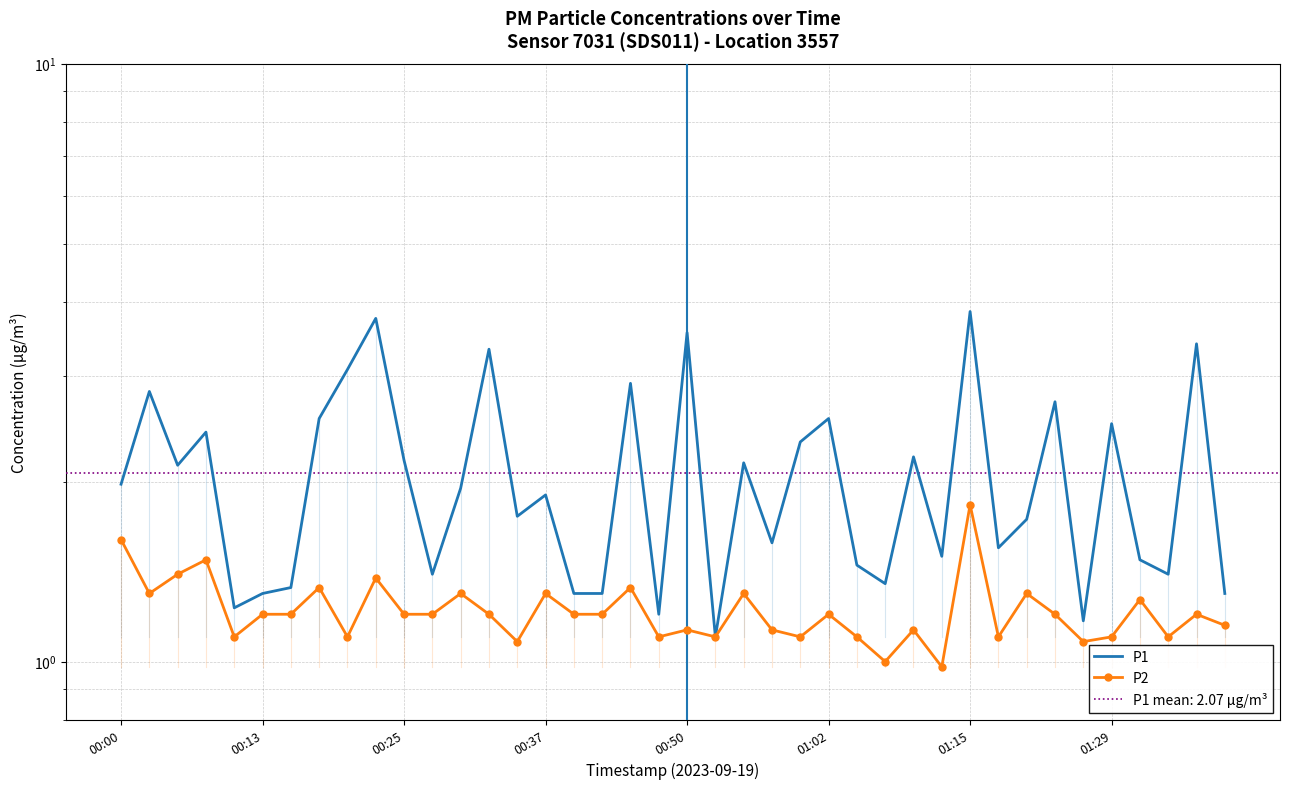

How many data points in P2 are above 1?

38